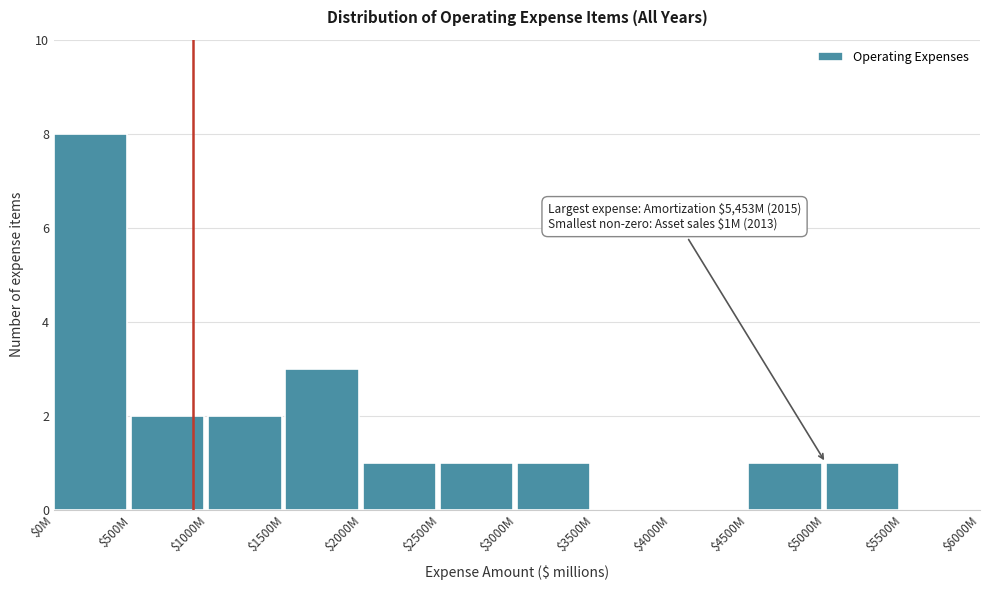

The value at $1000M is 2. True or false?

True